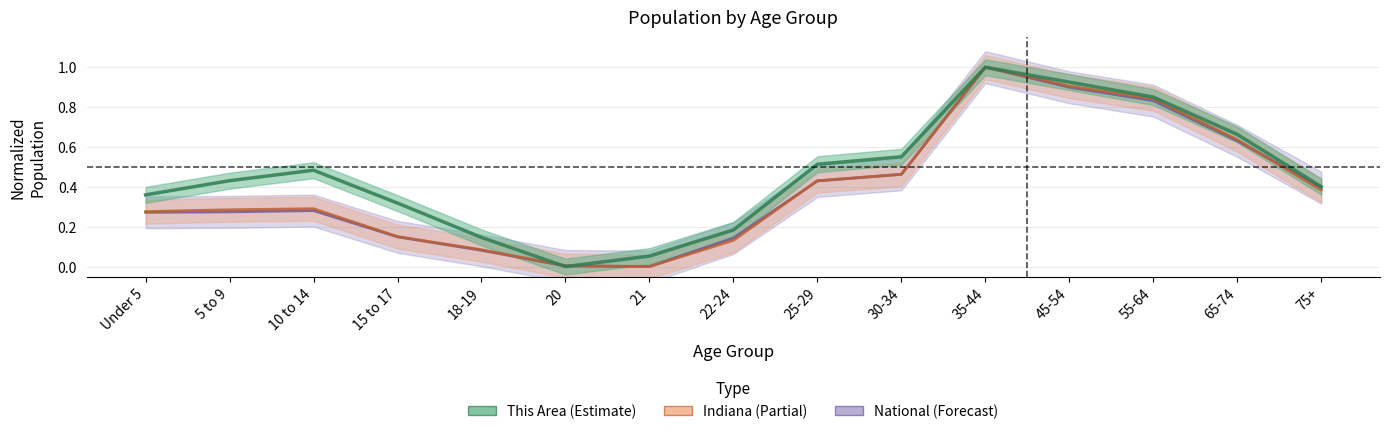

What are all the series names shown in the legend?

This Area, Indiana, National